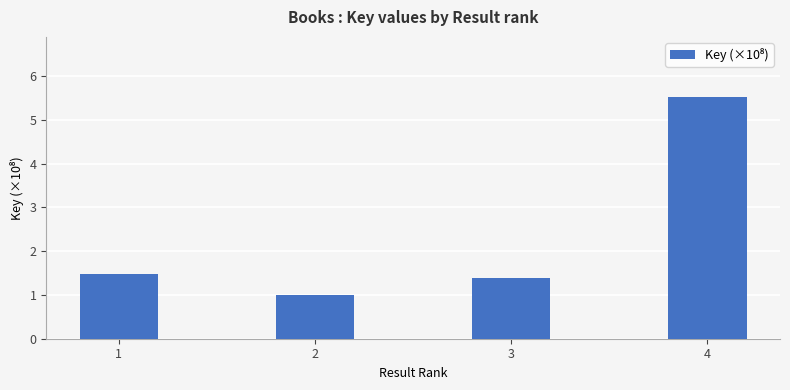

What is the value of the 3rd bar from the left?

1.4